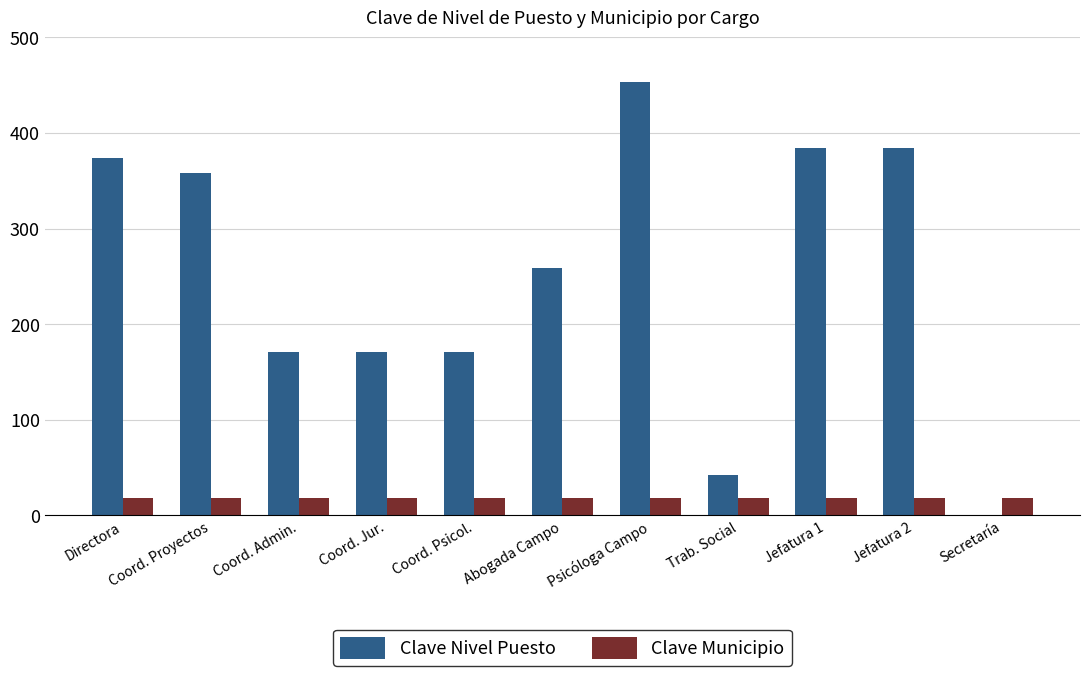

What are all the series names shown in the legend?

Clave Nivel Puesto, Clave Municipio